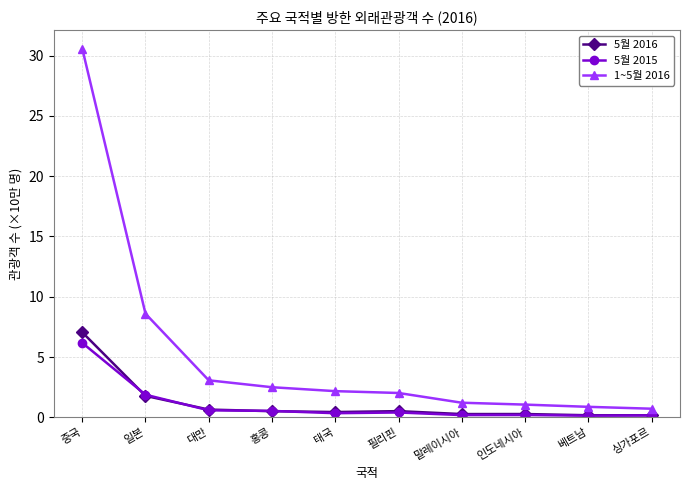

What is the sum of the 5월 2016 values at 싱가포르 and 태국?

0.6